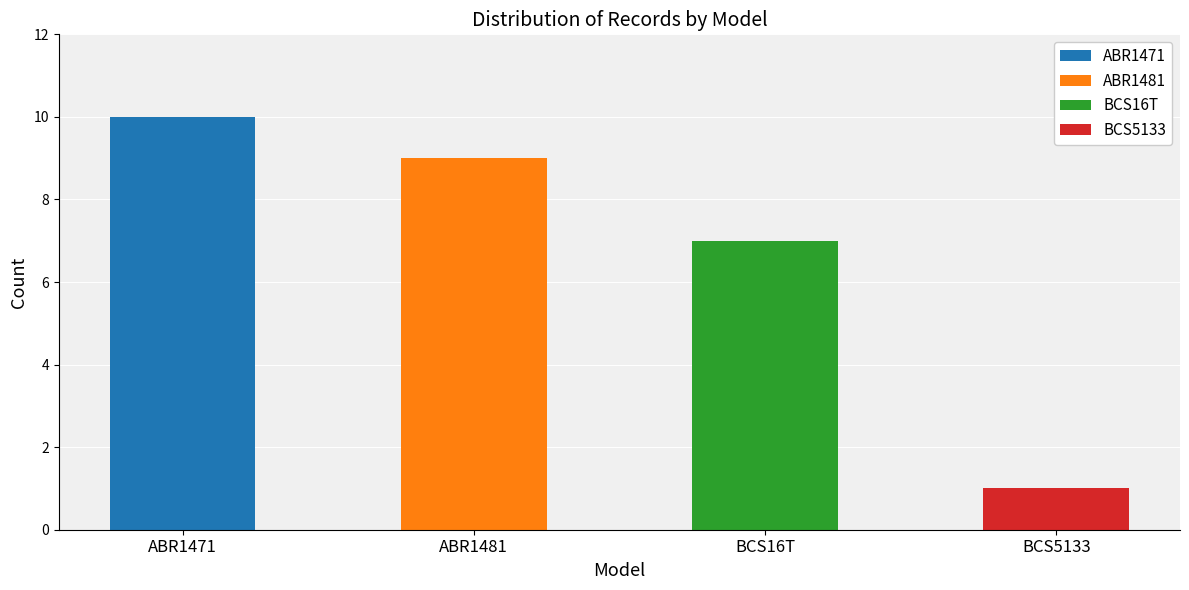

What are all the series names shown in the legend?

ABR1471, ABR1481, BCS16T, BCS5133